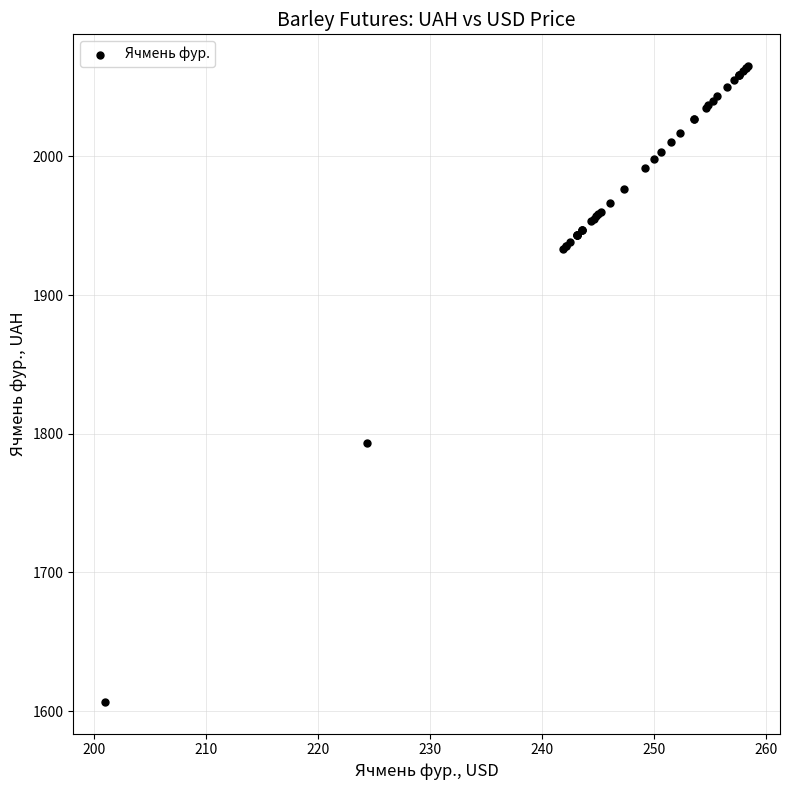

What Y value in the scatter plot is closest to 1835?

1793.3